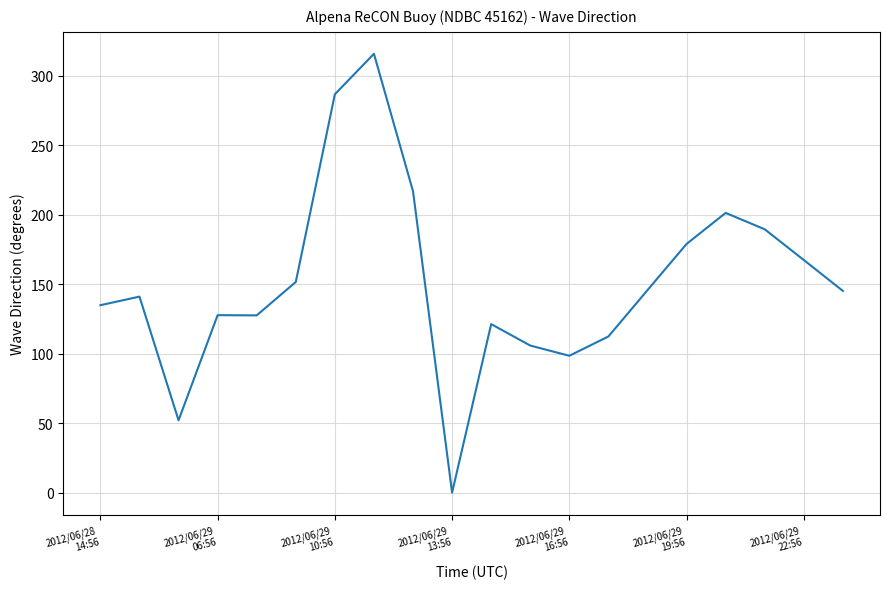

What is the difference between the maximum and minimum values?

315.7